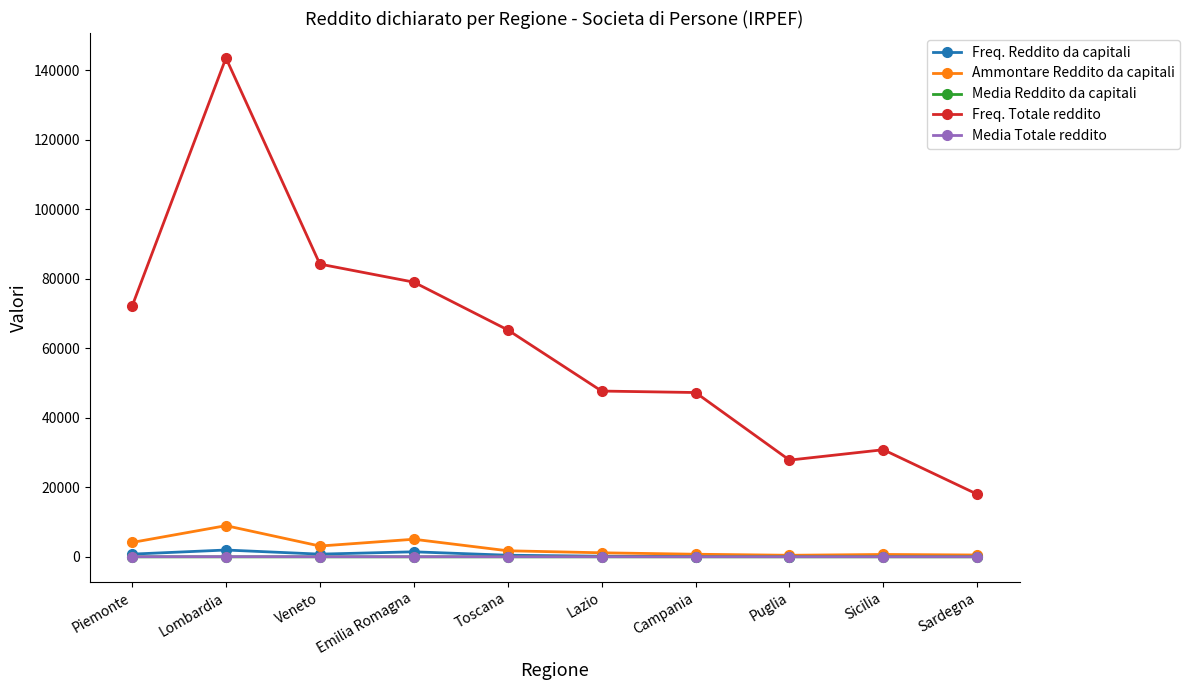

What is the approximate value of Media Reddito da capitali at Sardegna?

3.9